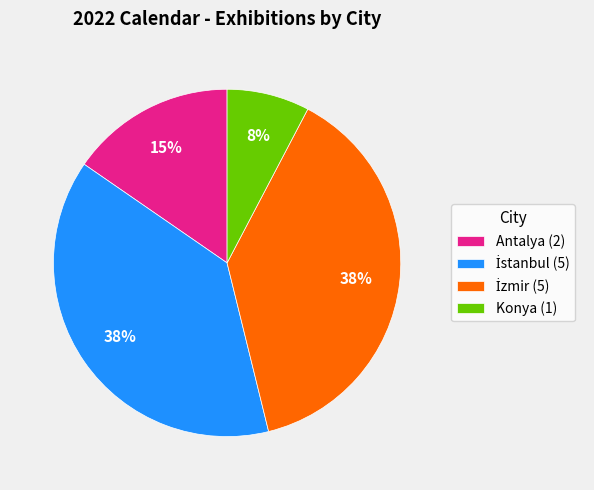

Is there any slice that represents more than half of the pie?

No